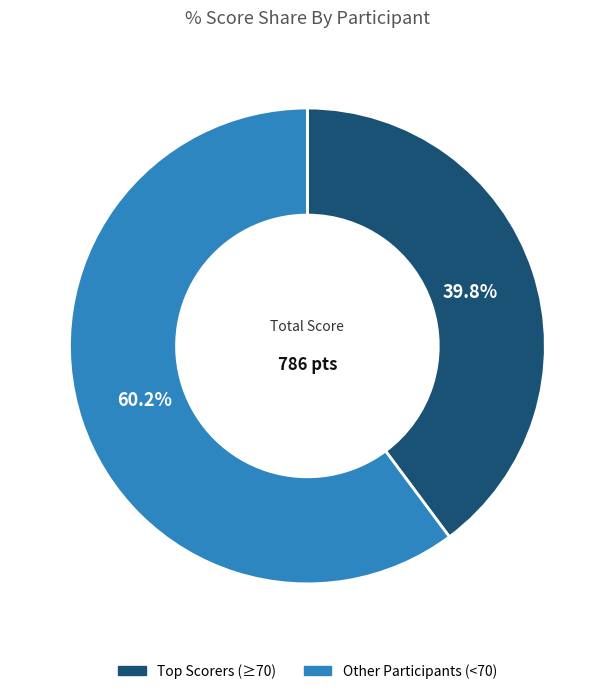

Is there any slice that represents more than half of the pie?

Yes